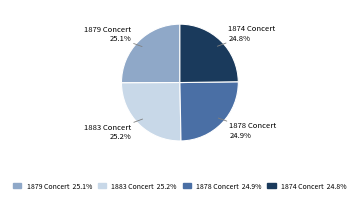

What portion of the pie excludes 1878 Concert?

75.1%